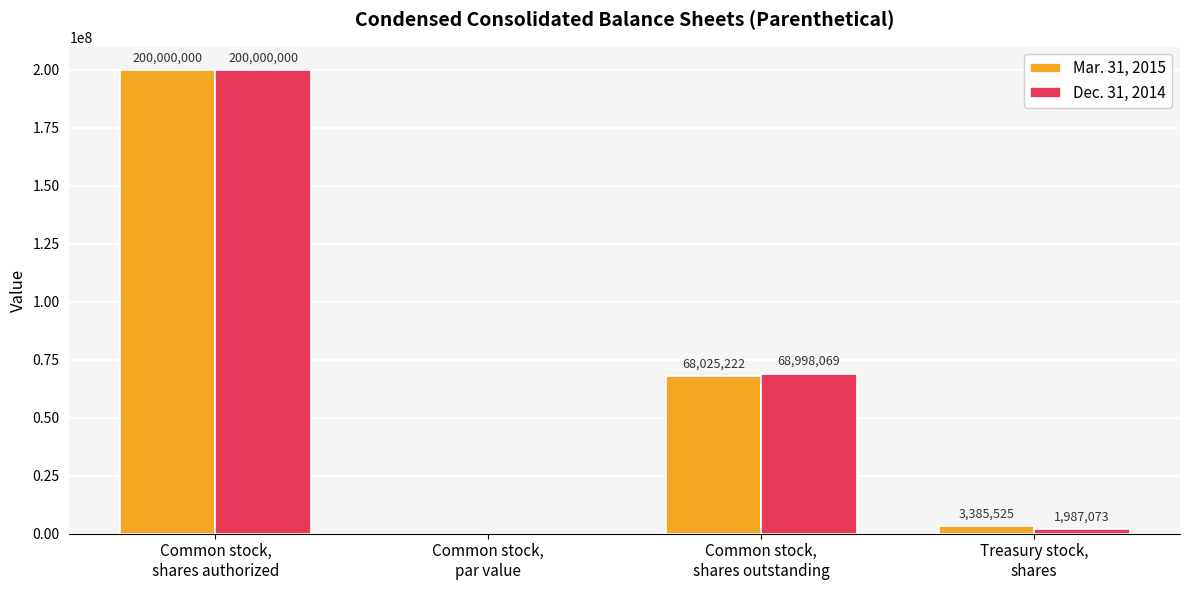

The Mar. 31, 2015 series shows 110369322.9 at Common stock,
shares authorized. True or false?

False